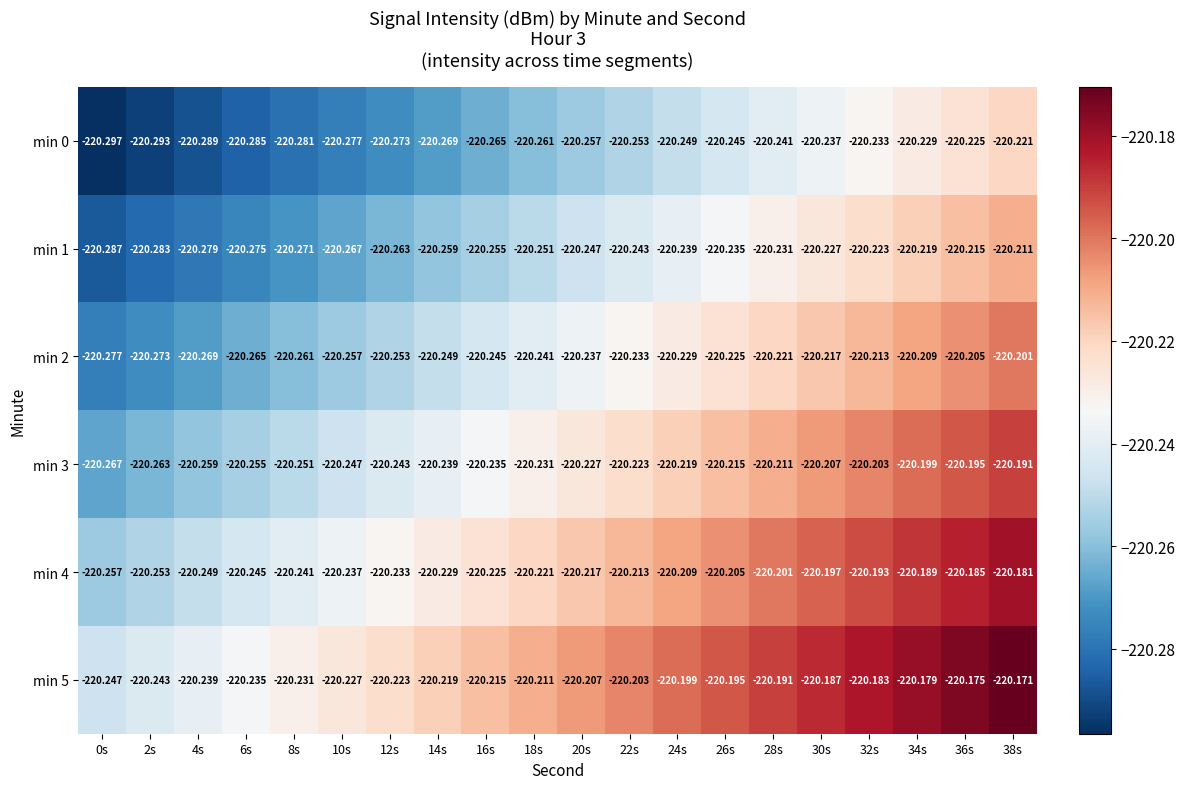

How many data points does each series have?

20